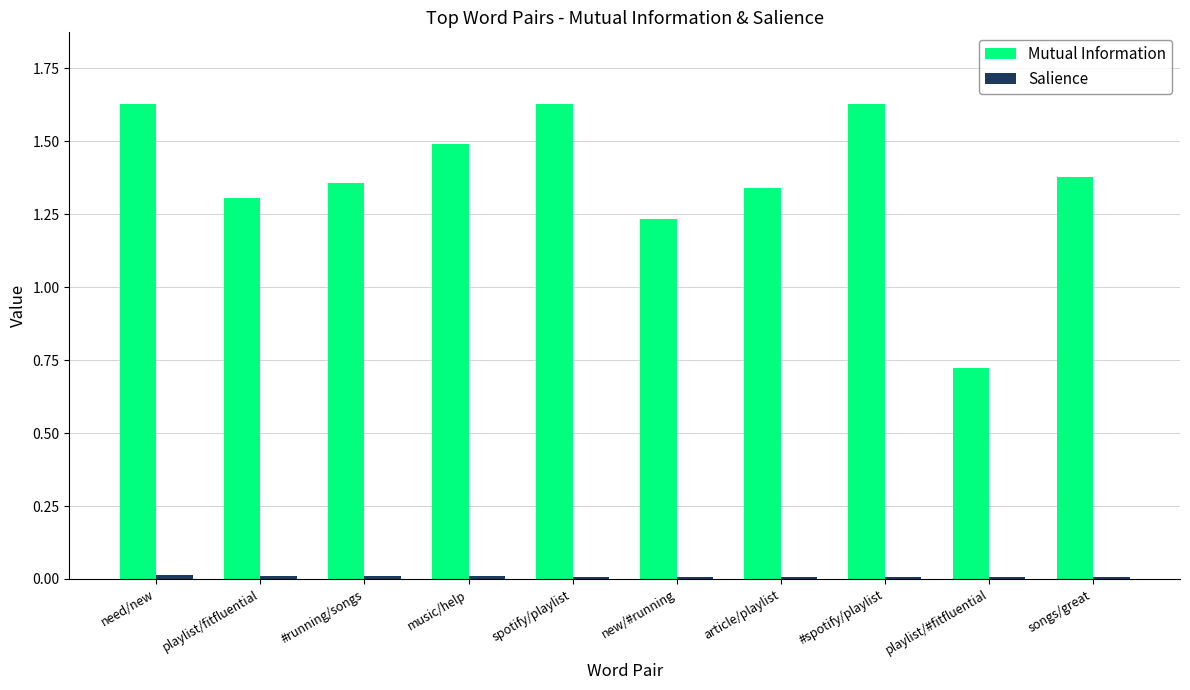

True or false: Mutual Information has a value of 1.8 at songs/great.

False